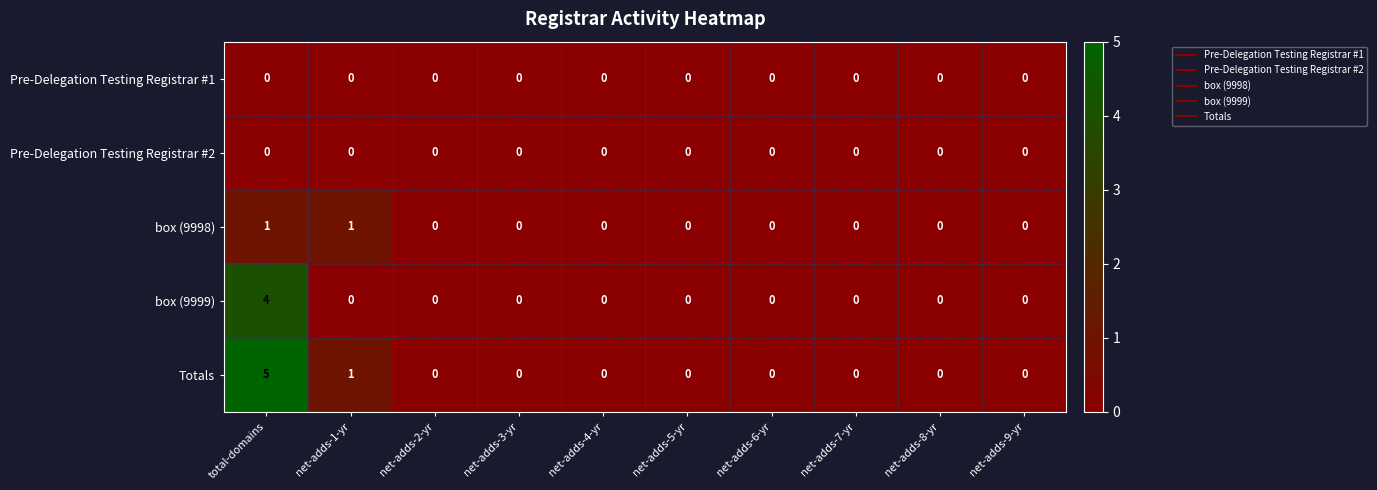

Is it true that box (9998) equals 0 at net-adds-8-yr?

True